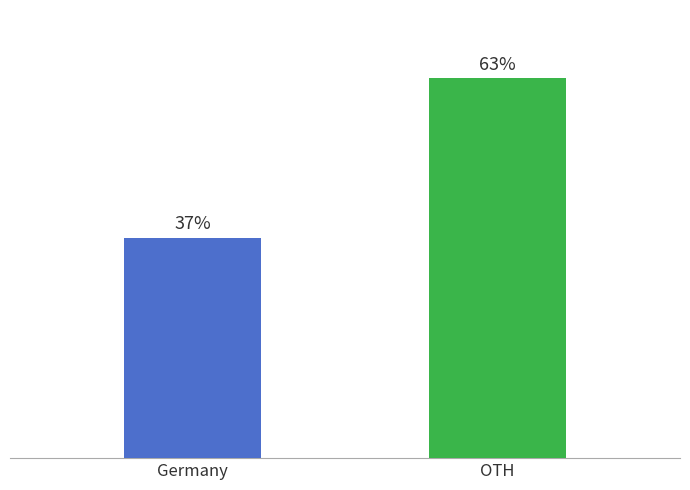

Rank the categories by value from highest to lowest.

OTH, Germany